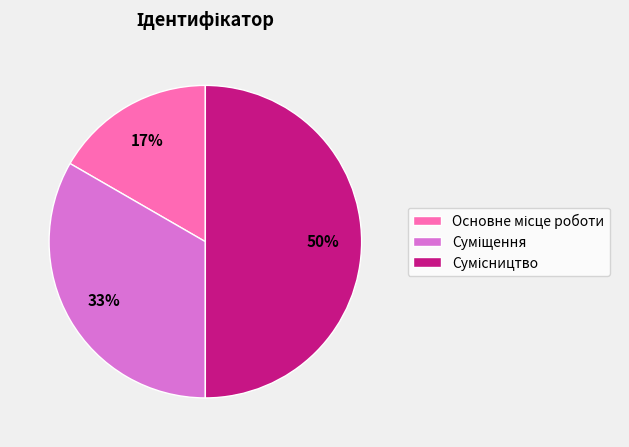

To the nearest percent, what is the difference between the largest and smallest slice percentages?

33%